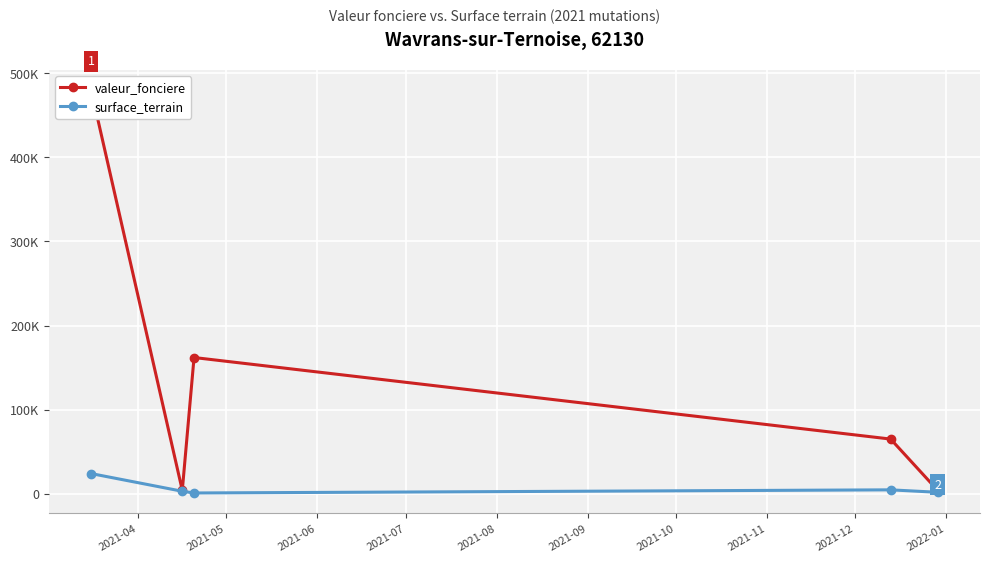

Rank the series by their average value, from highest to lowest.

valeur_fonciere, surface_terrain